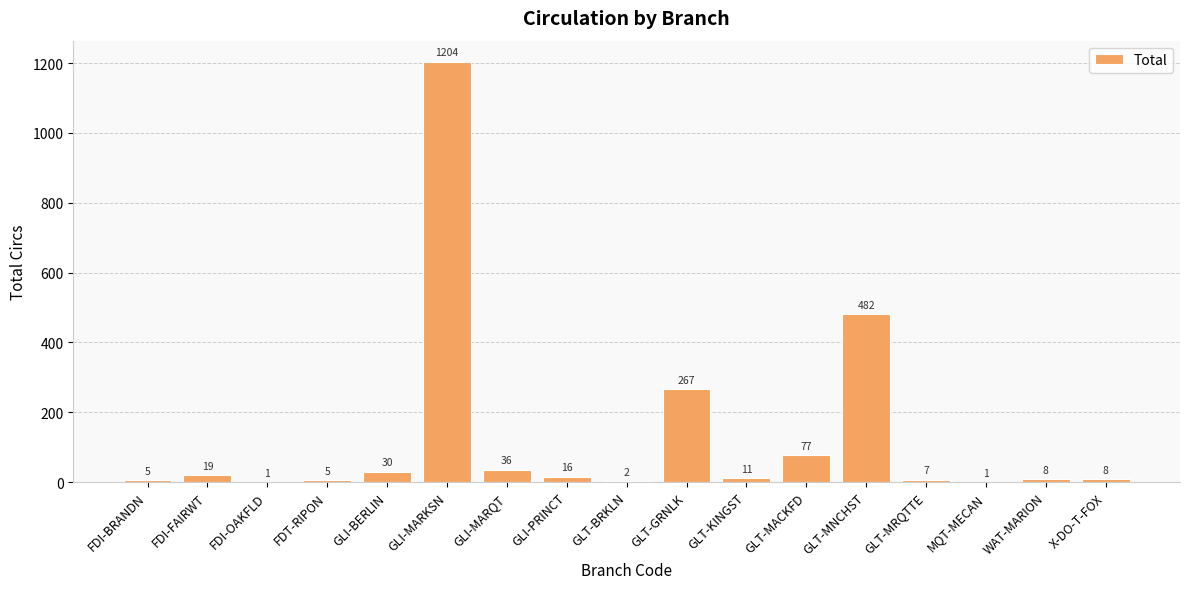

What is the maximum value shown in the chart?

1204